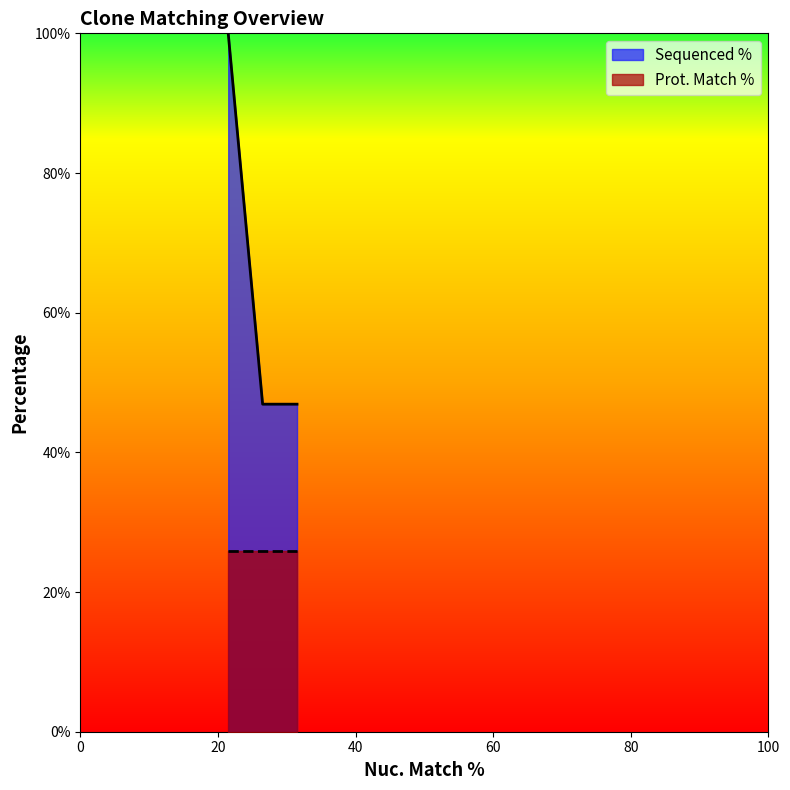

How many categories are shown in the chart?

3